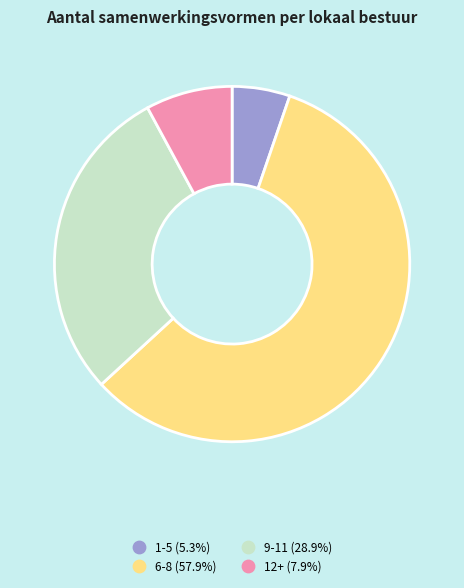

Does 1-5 (5.3%) represent more than half of the total?

No